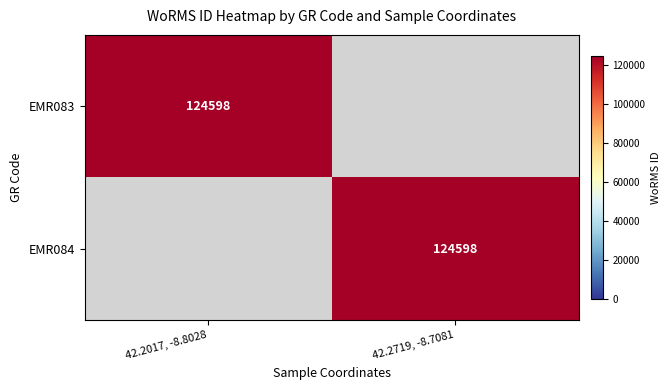

Which category has the lowest value in the EMR083 series?

42.2719, -8.7081